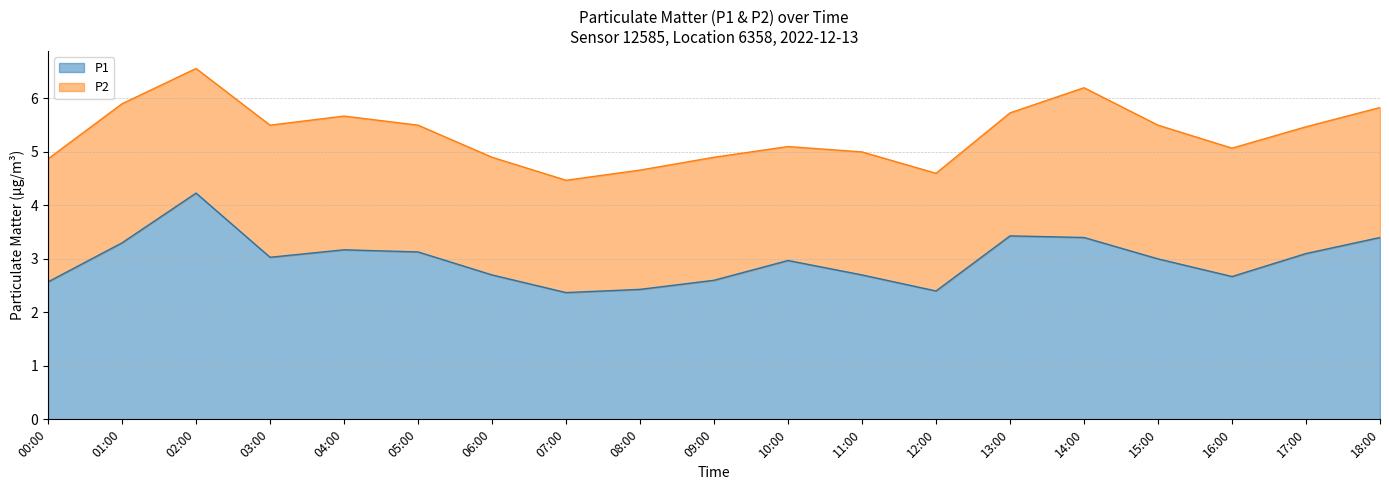

What is the value of the 19th point from the left?

3.4